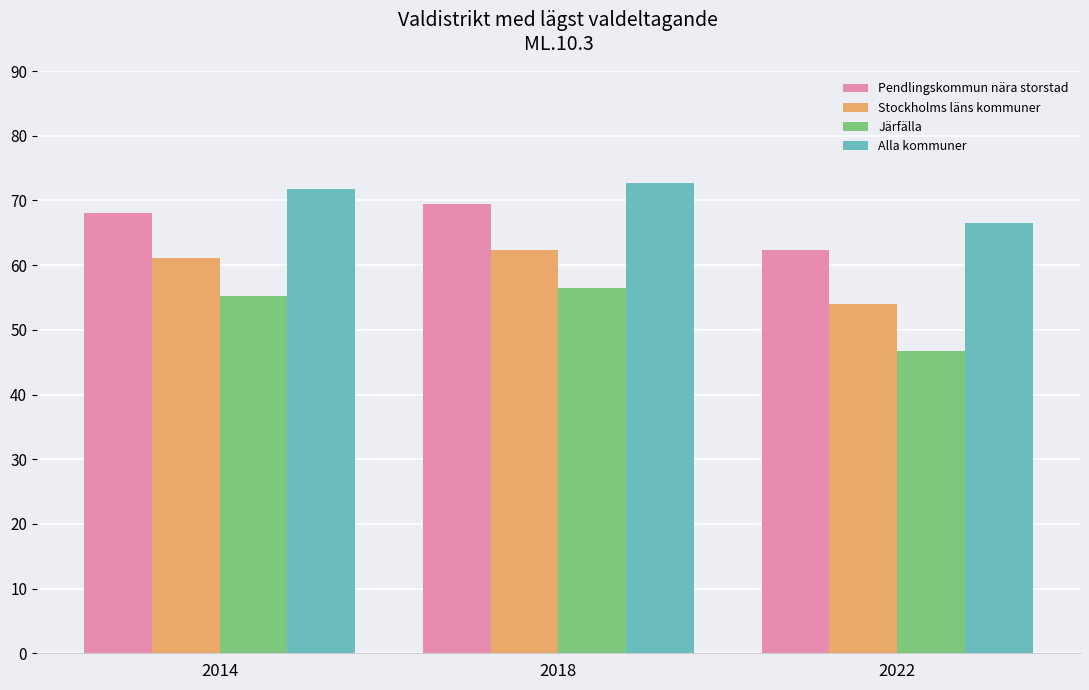

Which series has the largest total across all categories?

Alla kommuner